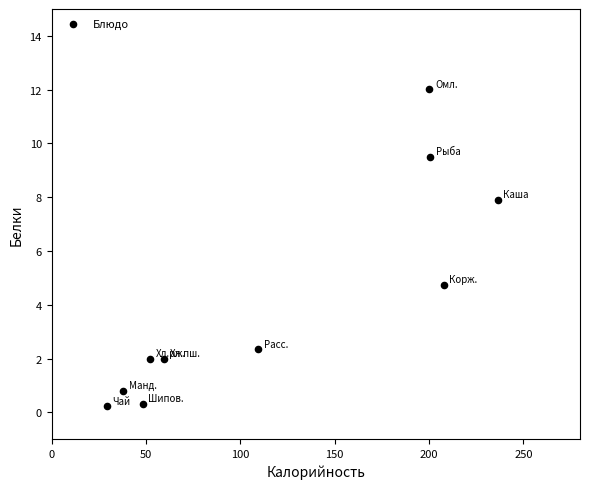

What Y value in the scatter plot is closest to 6?

4.7